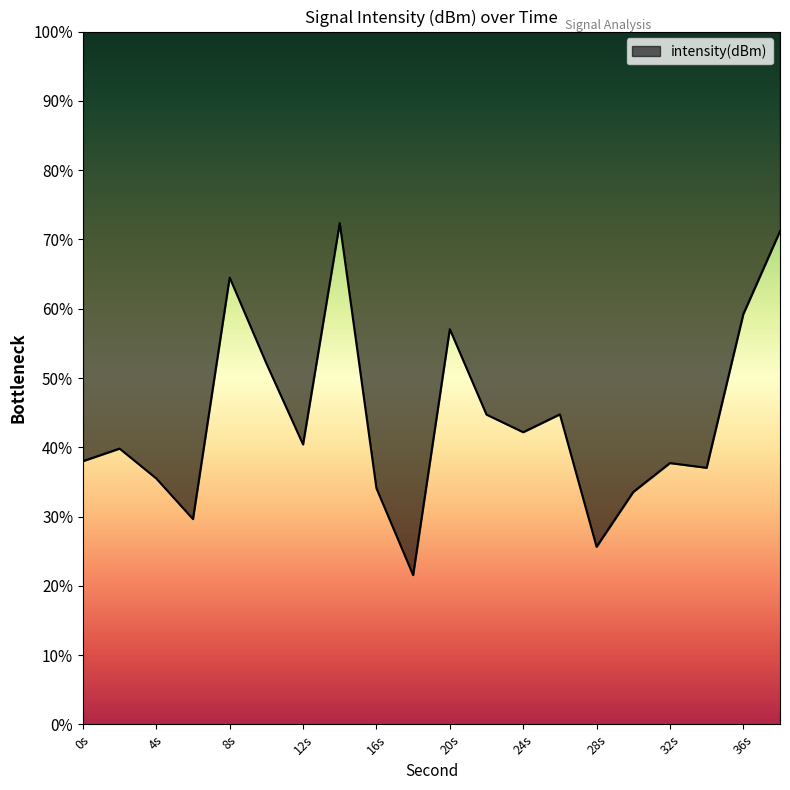

Count the number of categories in the chart.

20